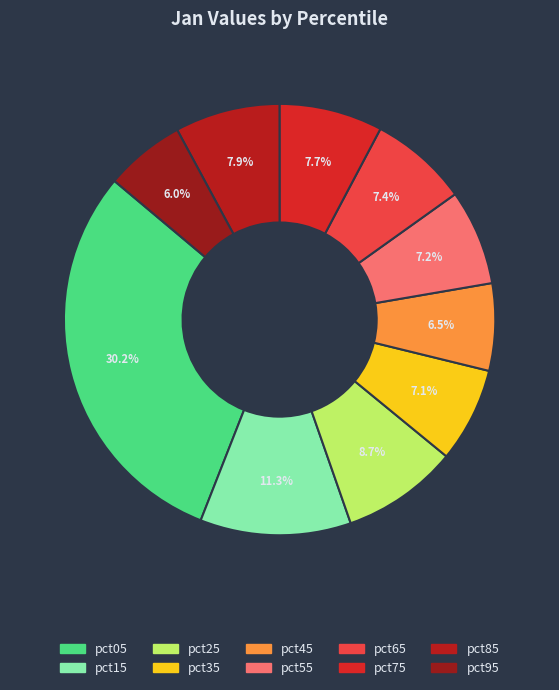

Count the number of slices in the pie.

10